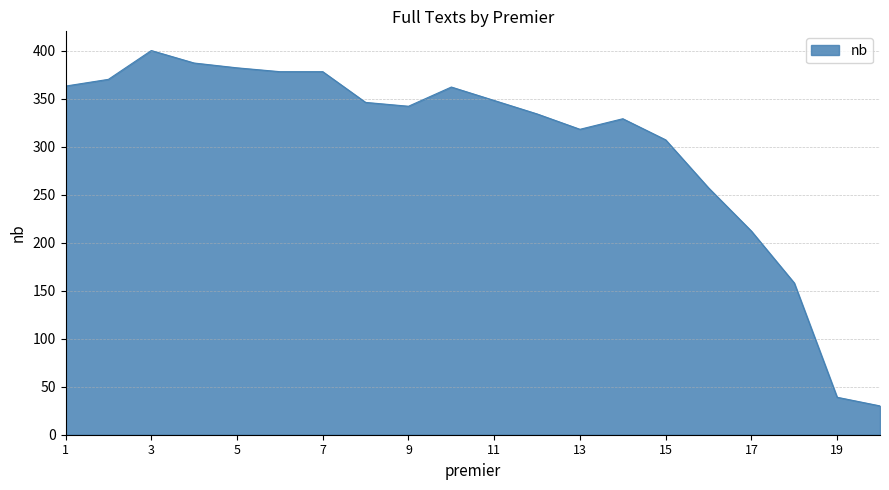

What is the difference between the maximum and minimum values?

370